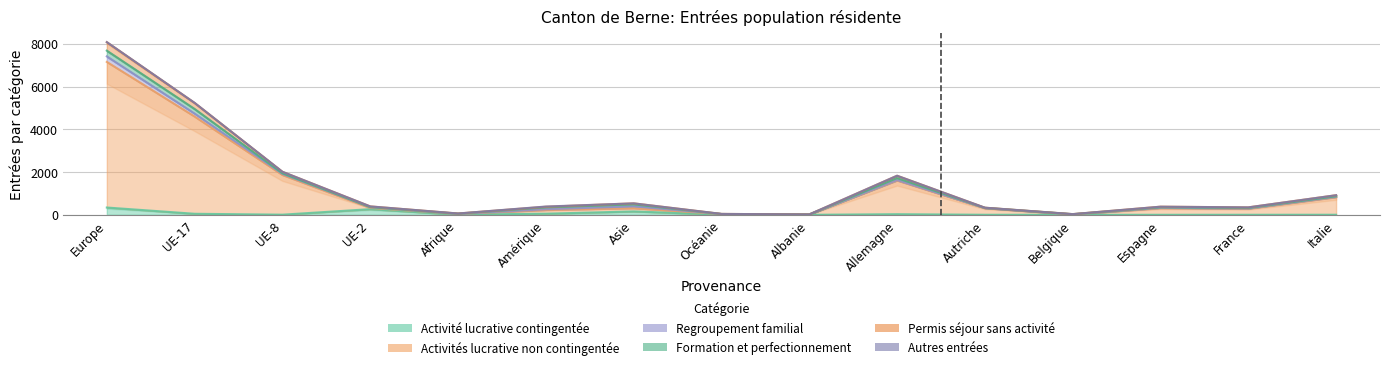

True or false: Activité lucrative contingentée and Permis de séjour sans activité lucrative intersect in this chart.

False